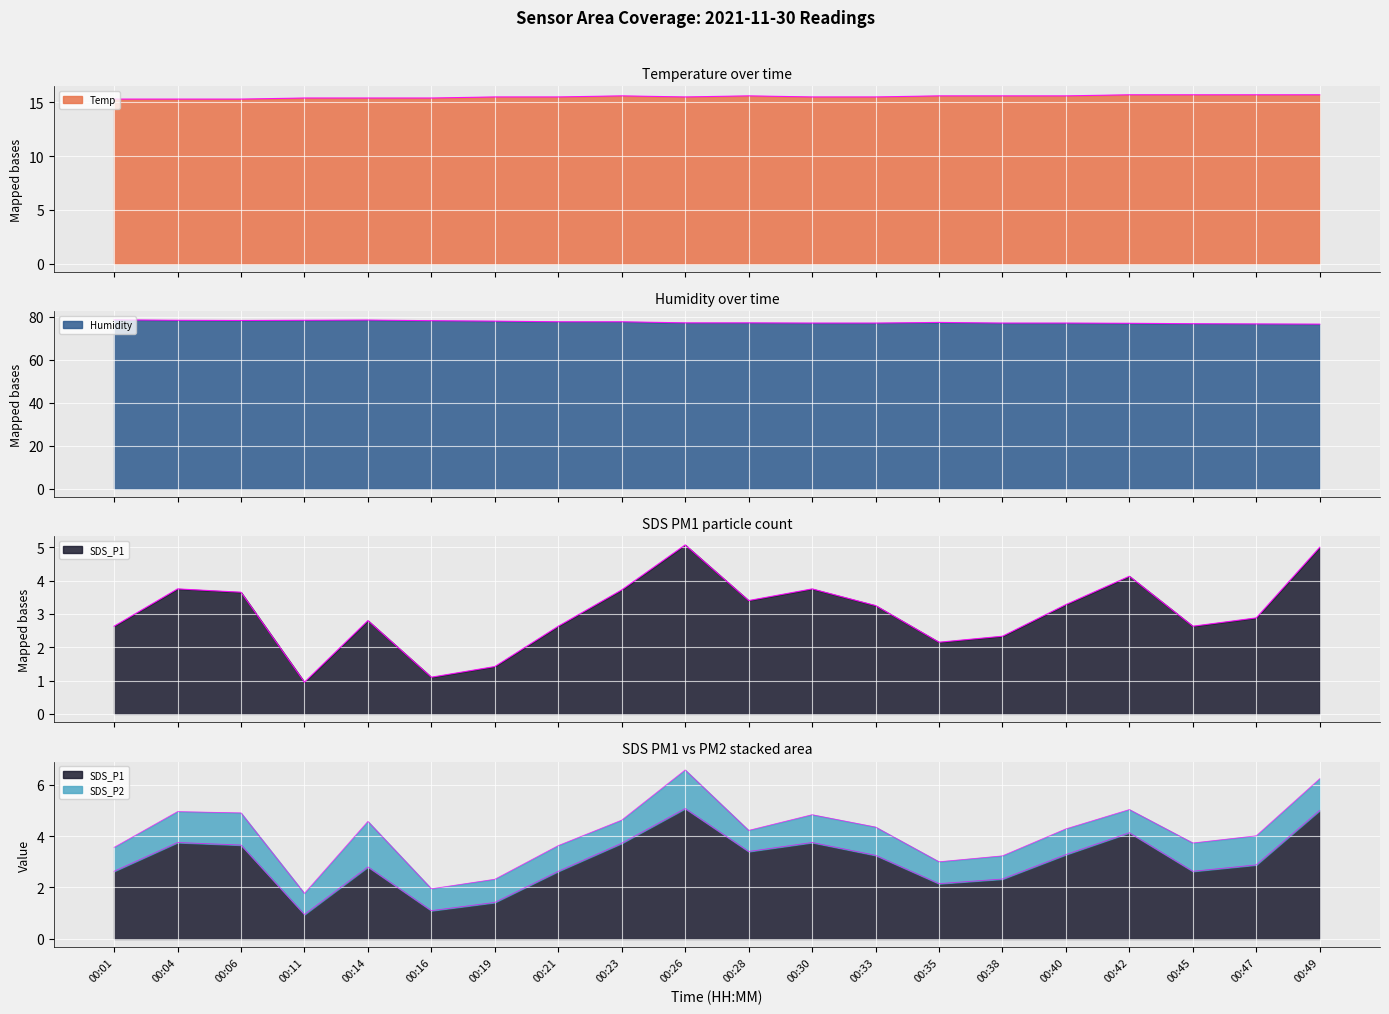

True or false: SDS_P1 and Humidity cross at least once.

False